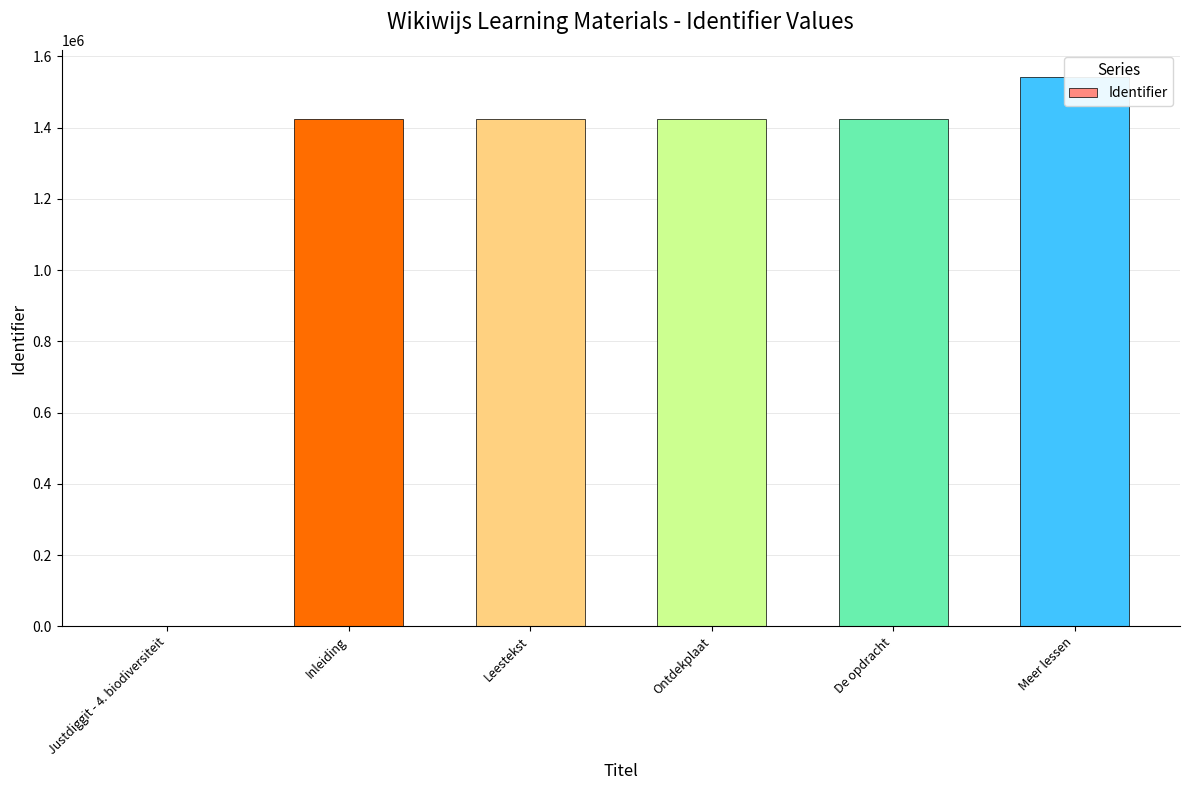

Which has a higher value, Justdiggit - 4. biodiversiteit or Leestekst?

Leestekst